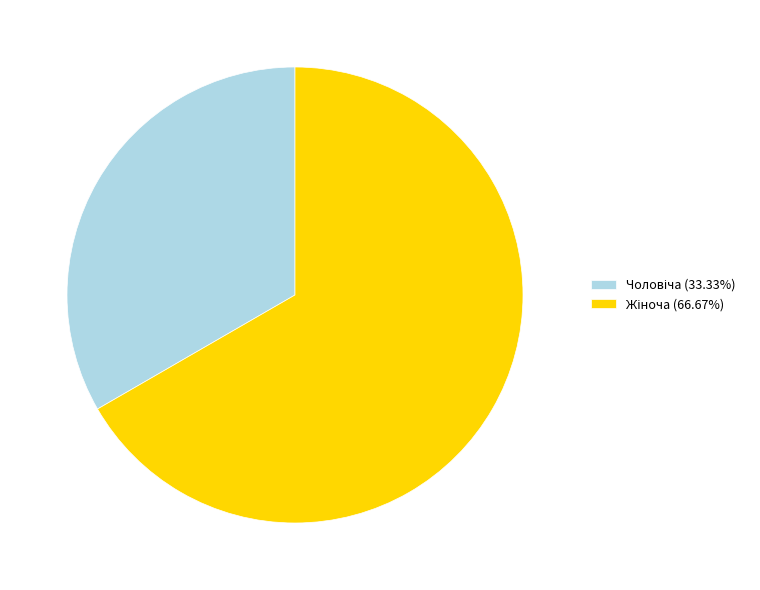

Is there a majority slice in this chart?

Yes